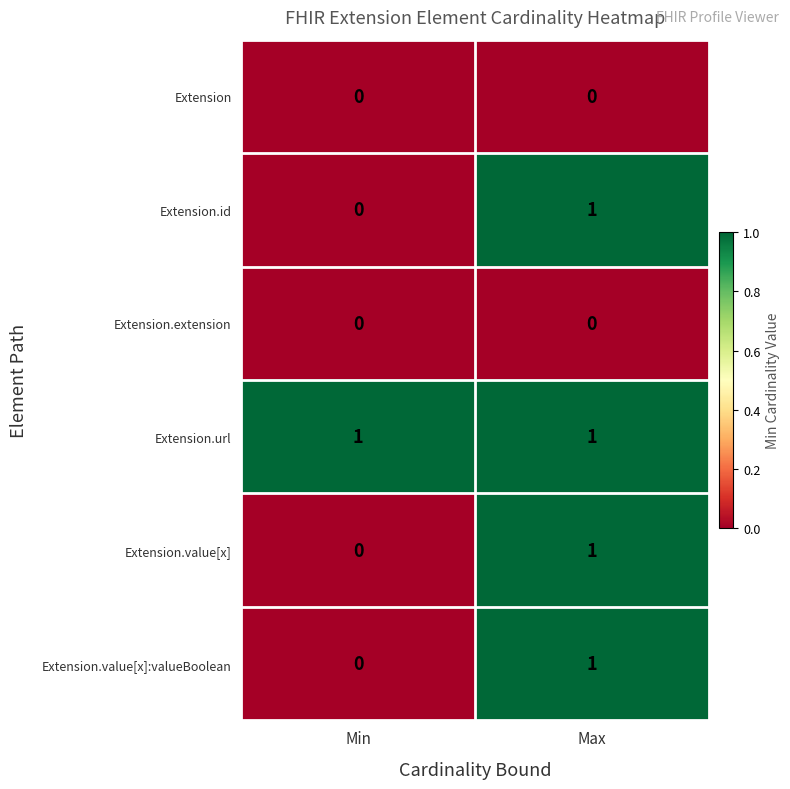

What is the total value across all series at Min?

1